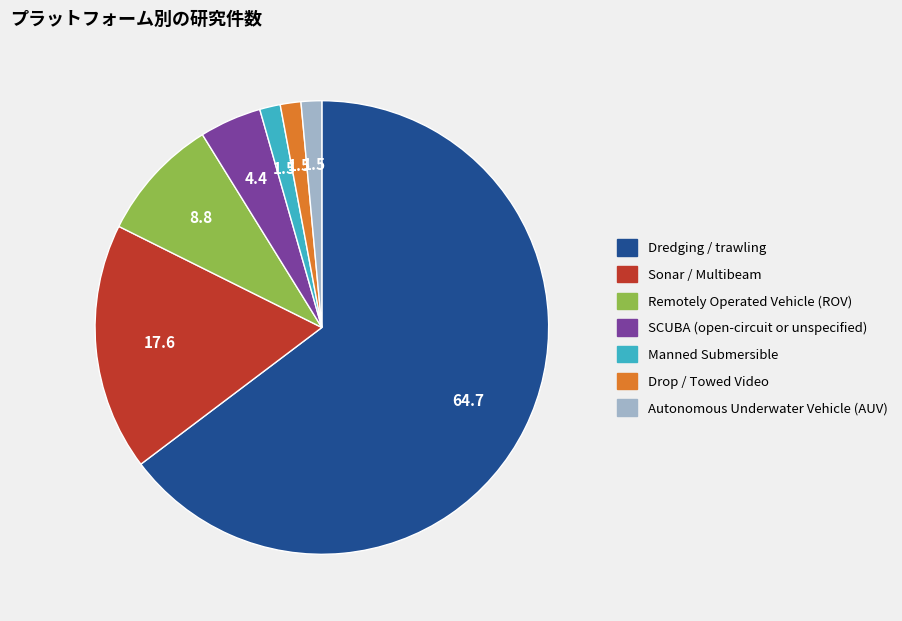

Is it true that Manned Submersible is 16% of the pie?

False